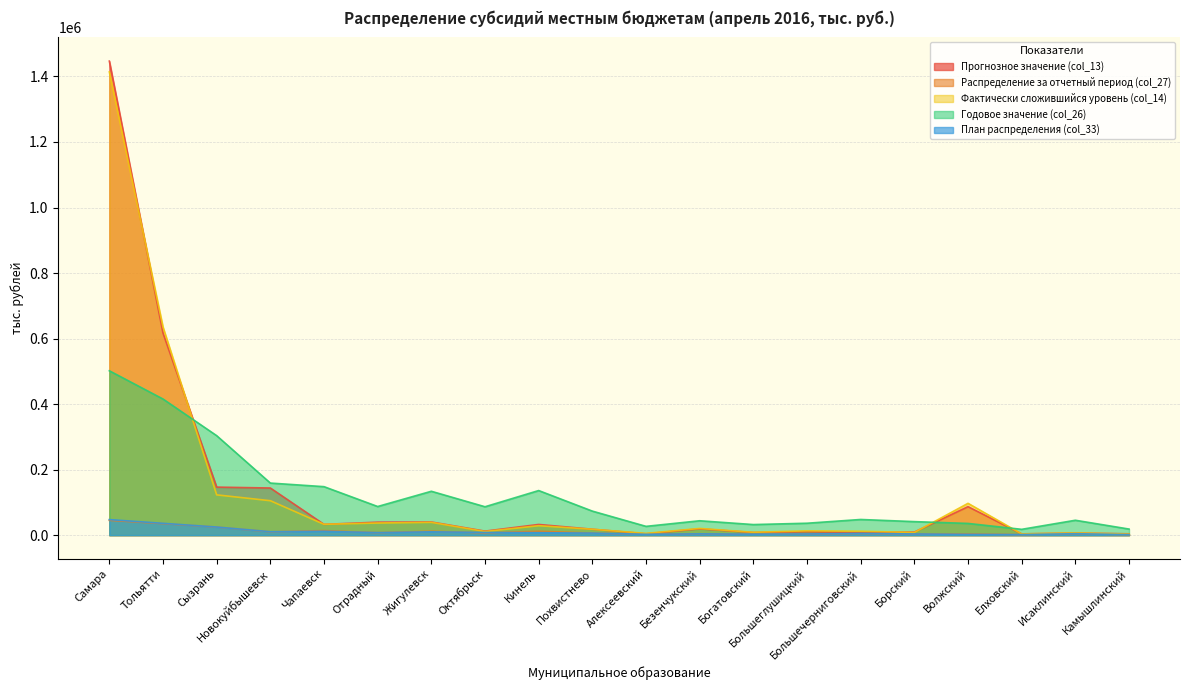

What is the label of the 17th point from the left?

Волжский